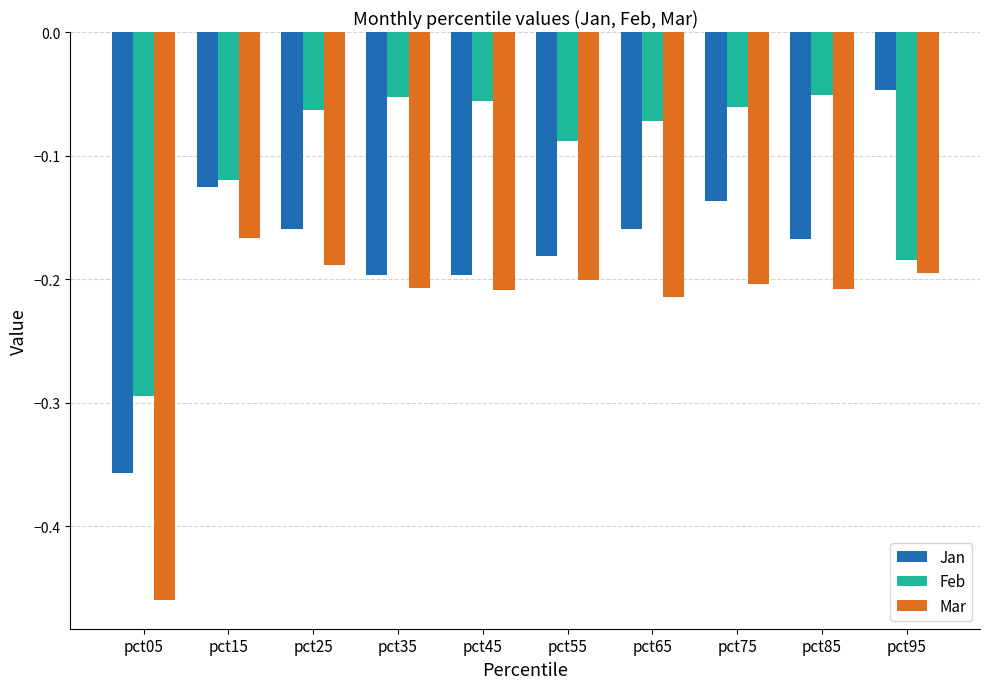

True or false: Jan has a value of -0.2 at pct45.

True